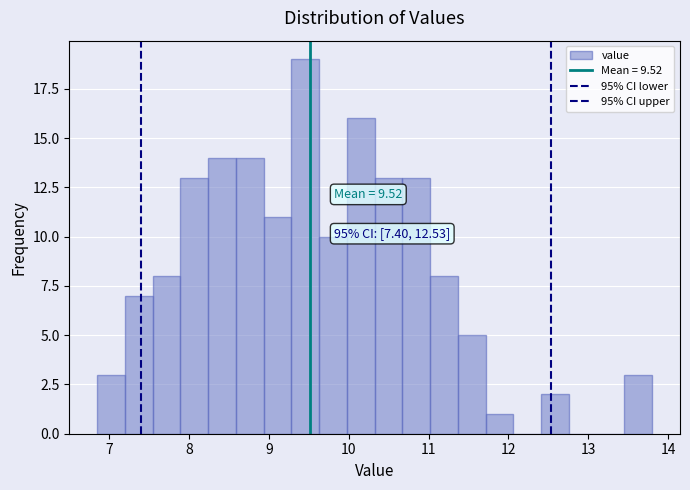

Read against the x-axis, roughly where is the centre of the tallest bar?

9.5